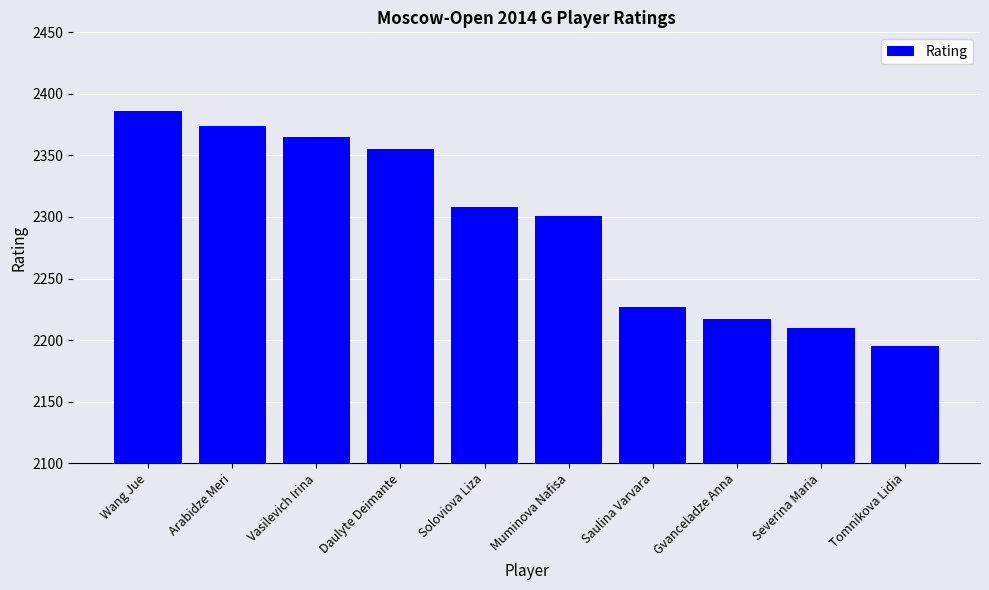

Where does the data first go above 2308?

Wang Jue